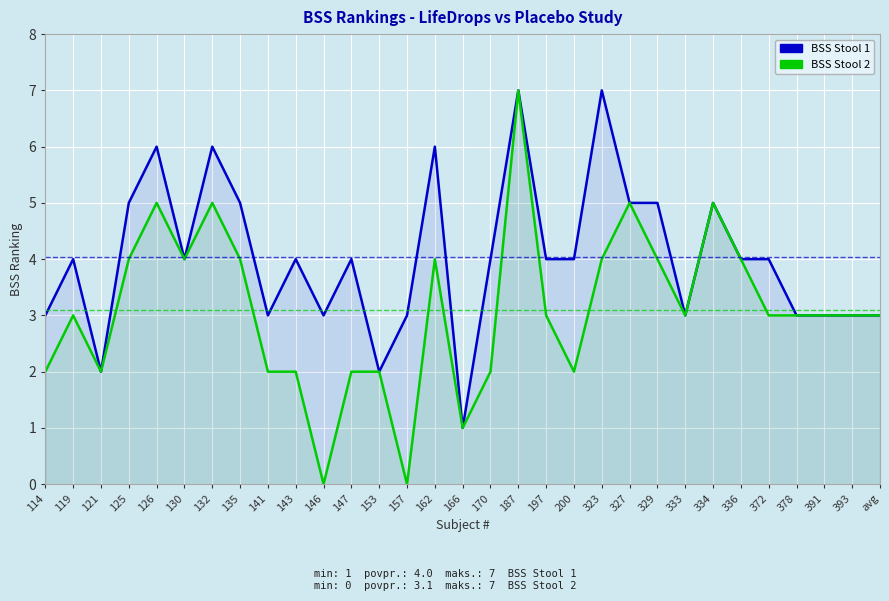

At which category does BSS Stool 2 reach its first local valley?

121